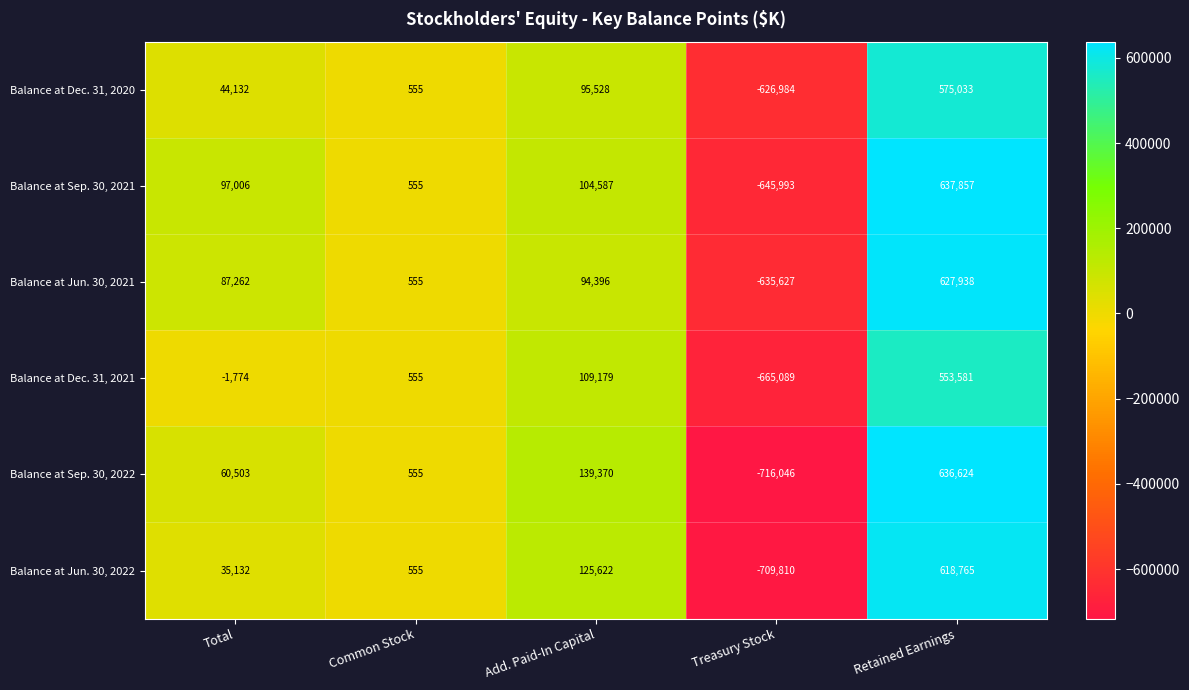

Rank the series at Treasury Stock from highest to lowest value.

Balance at Dec. 31, 2020, Balance at Jun. 30, 2021, Balance at Sep. 30, 2021, Balance at Dec. 31, 2021, Balance at Jun. 30, 2022, Balance at Sep. 30, 2022